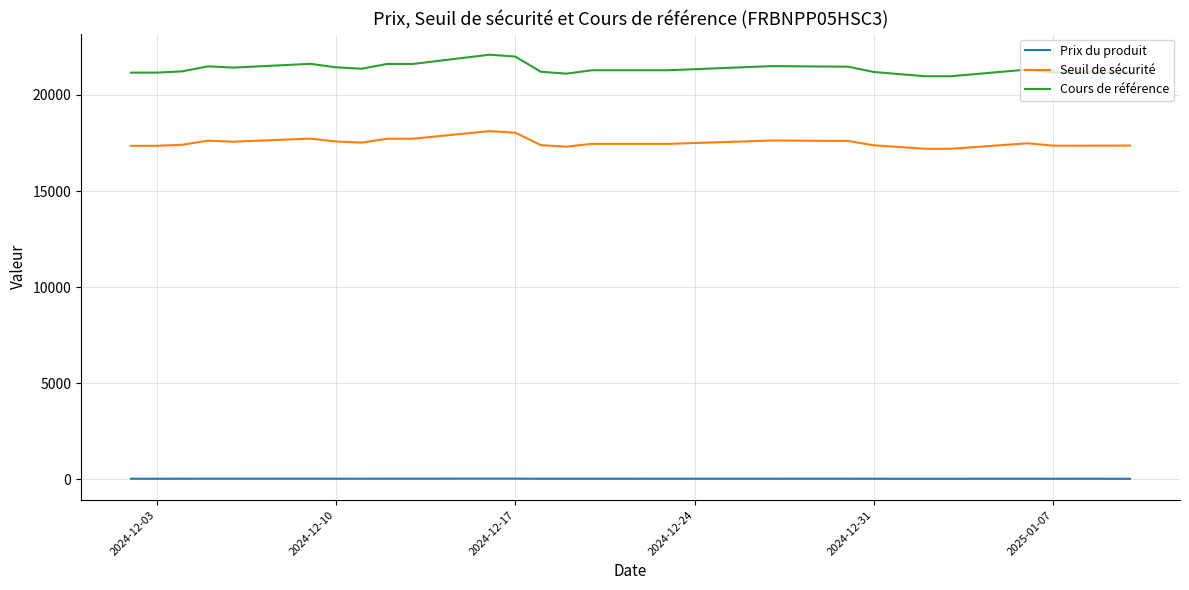

What is the difference between the maximum and minimum values in the Cours de référence series?

1121.0